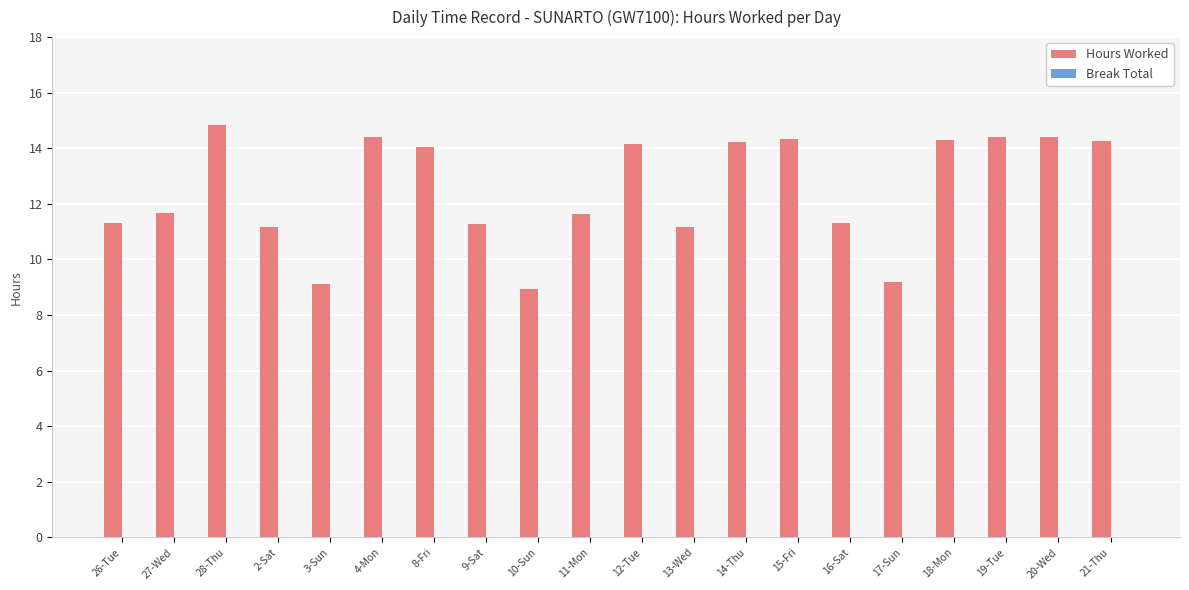

The value at 26-Tue is 11.3. True or false?

True